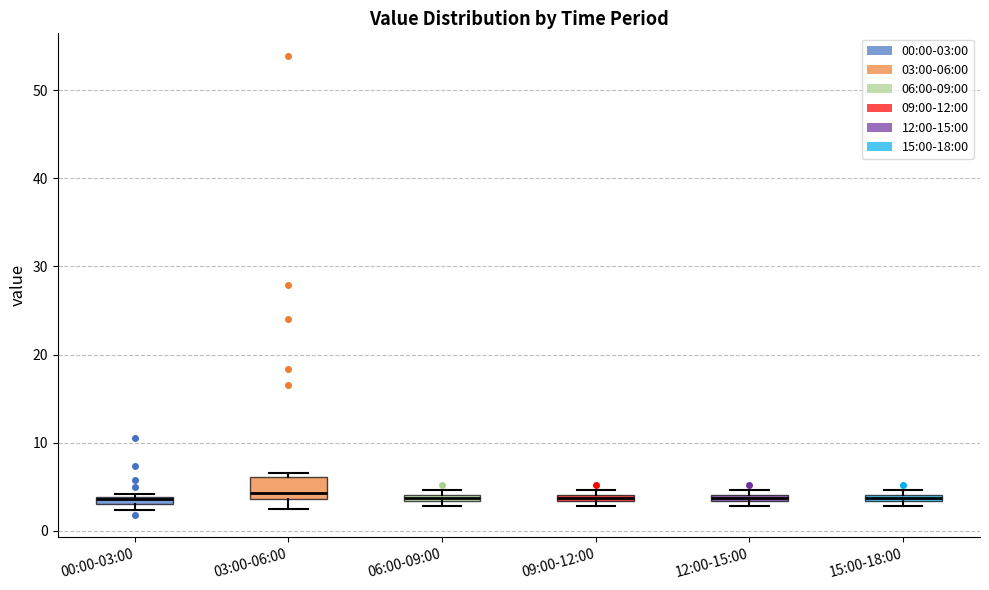

Where is the upper edge of the box for 00:00-03:00 on the y-axis? The values are not printed on the chart, so give them approximately, as read against the axis.

4